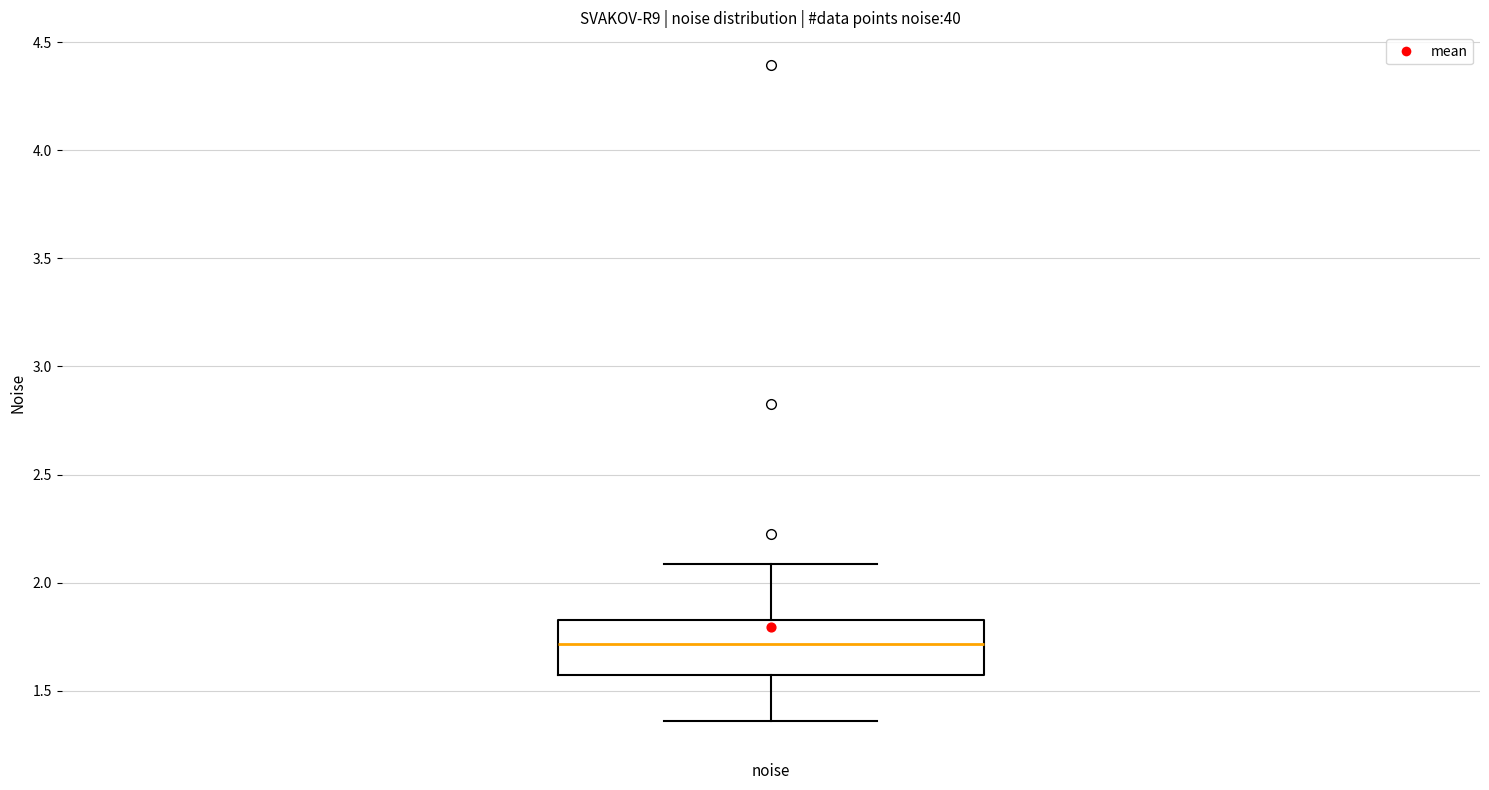

Transcribe this box plot: give where the median line is, the range the box spans, and where the two whiskers end, as read against the y-axis. The values are not printed on the chart, so give them approximately, as read against the axis.

median 1.70, box 1.55 to 1.85, whiskers 1.35 to 2.10